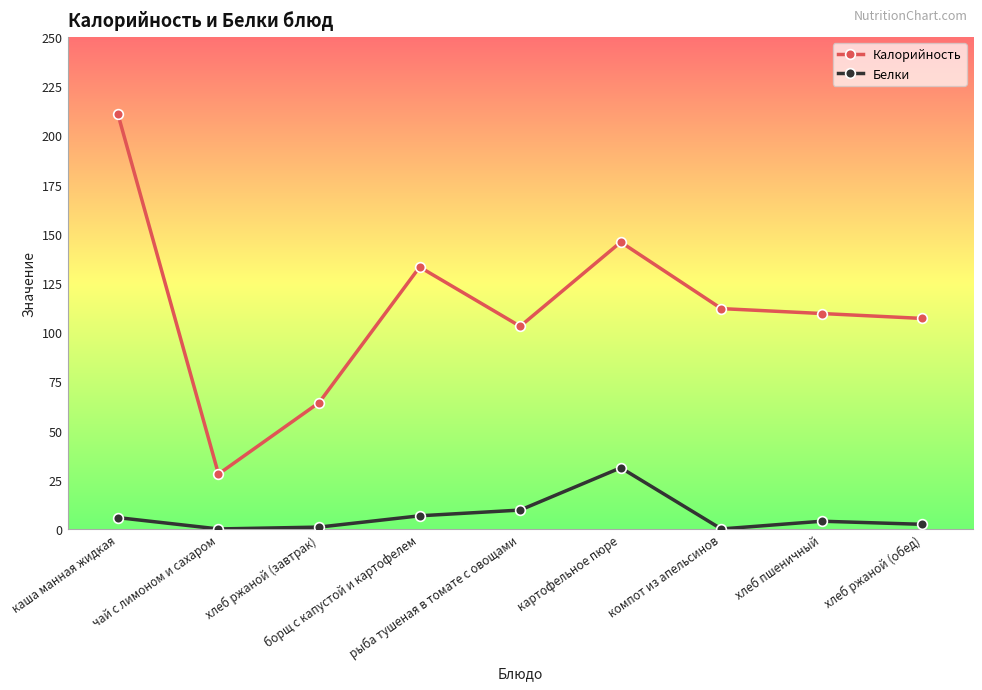

What value does the Белки series have at каша манная жидкая?

5.8